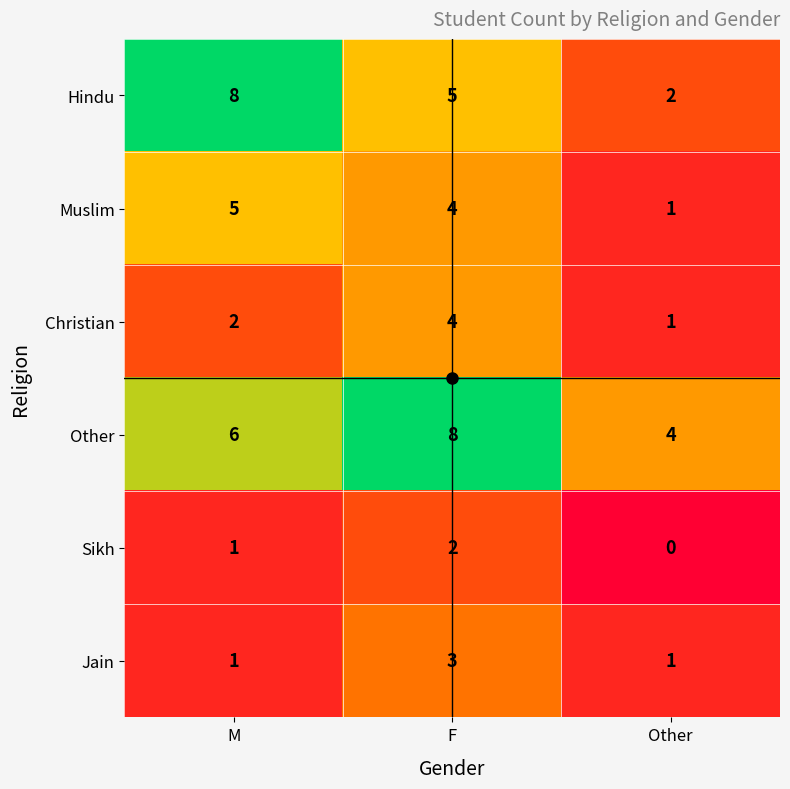

Count the number of data series in this chart.

6